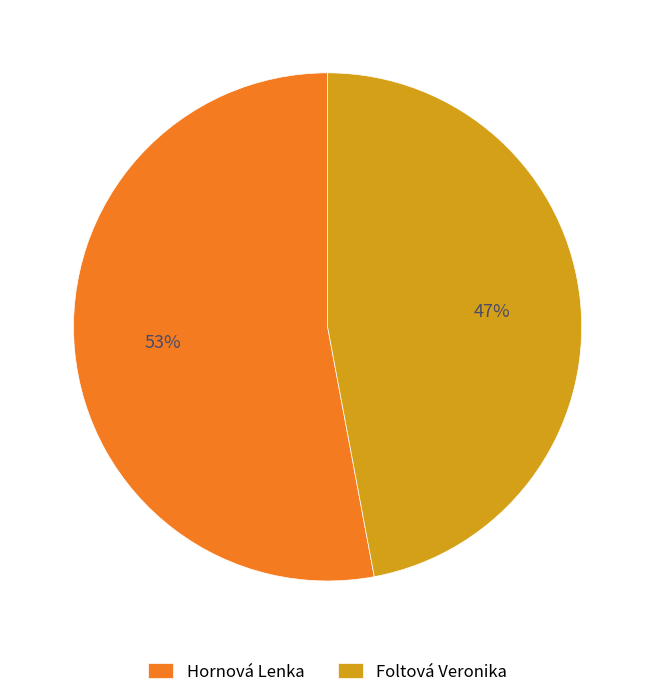

Count the number of slices in the pie.

2